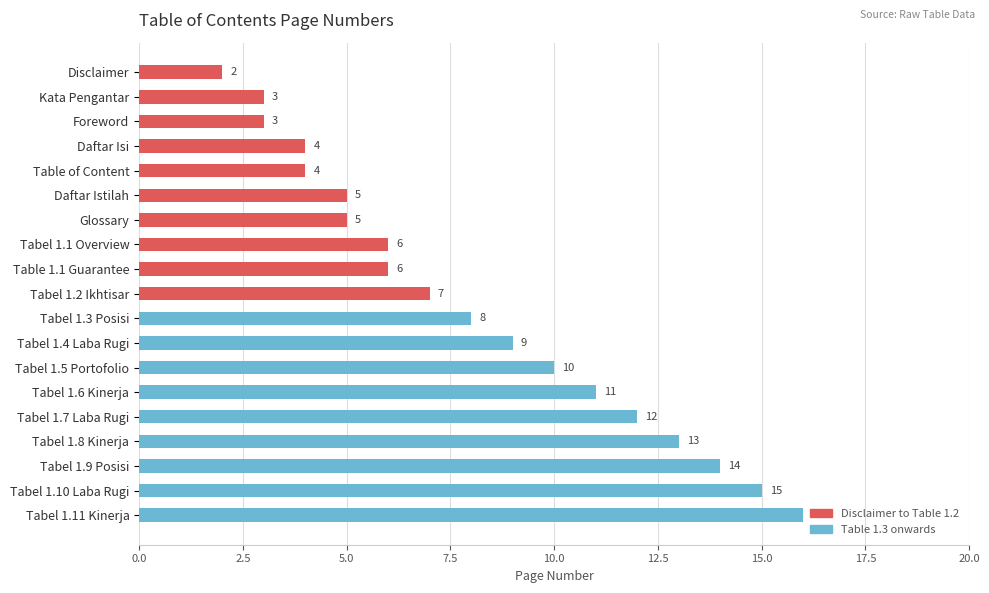

Approximately how many times larger is the value at Tabel 1.4 Laba Rugi compared to Tabel 1.3 Posisi?

1.1